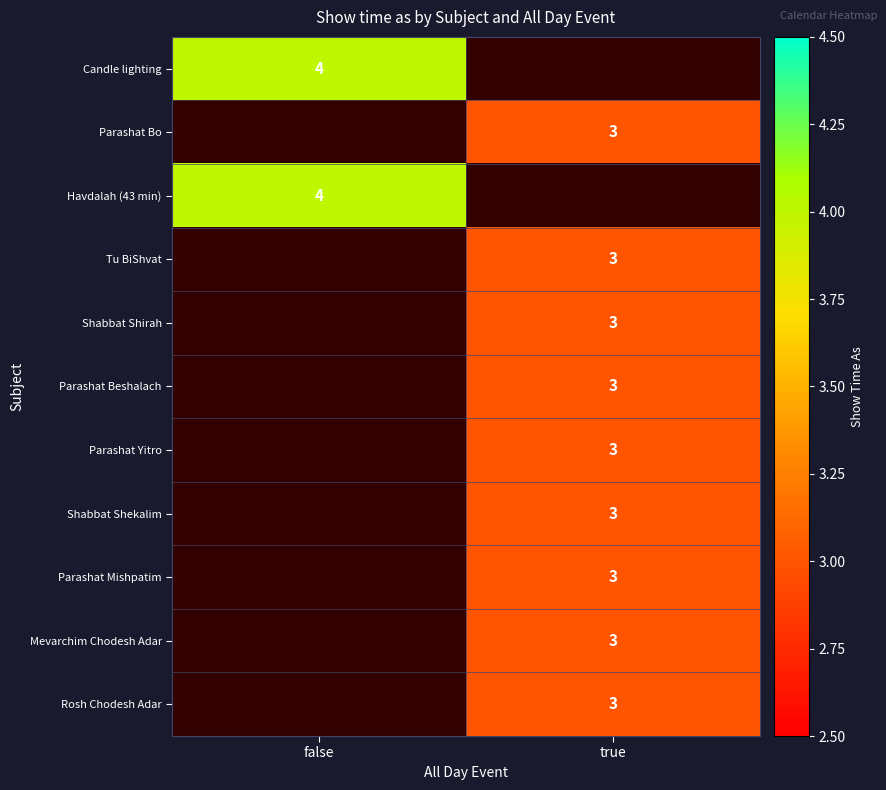

The Mevarchim Chodesh Adar series shows 2 at true. True or false?

False